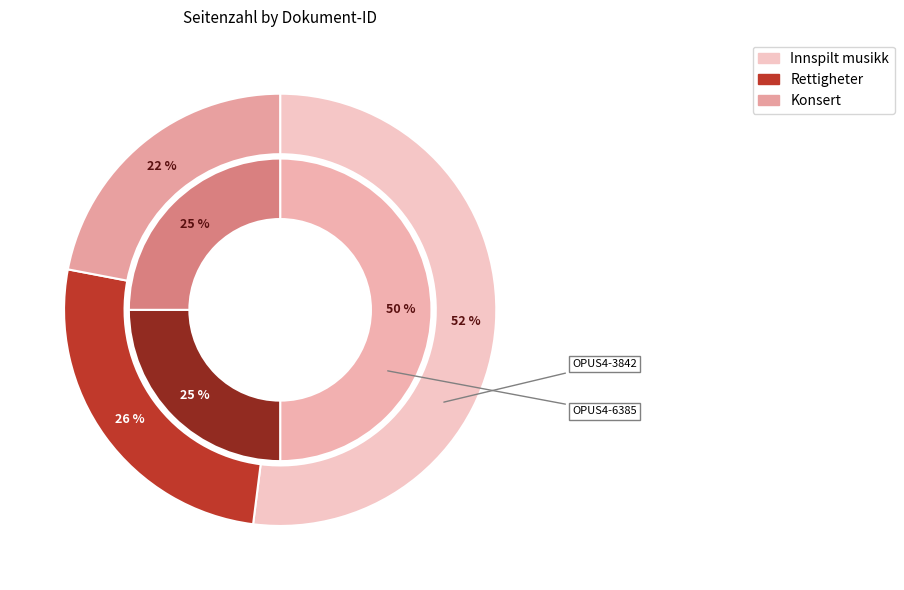

Which has a higher value, OPUS4-6385 or OPUS4-3842?

OPUS4-6385